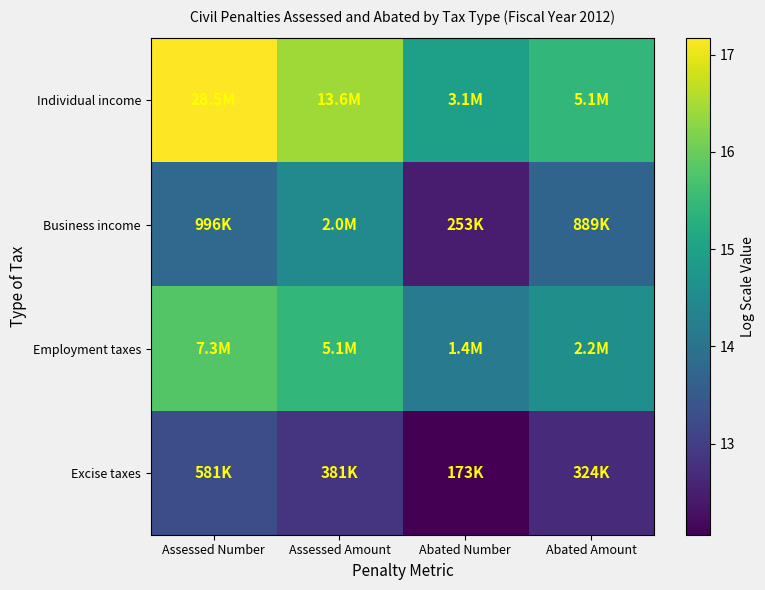

Which category has the highest value across all series?

Assessed Number